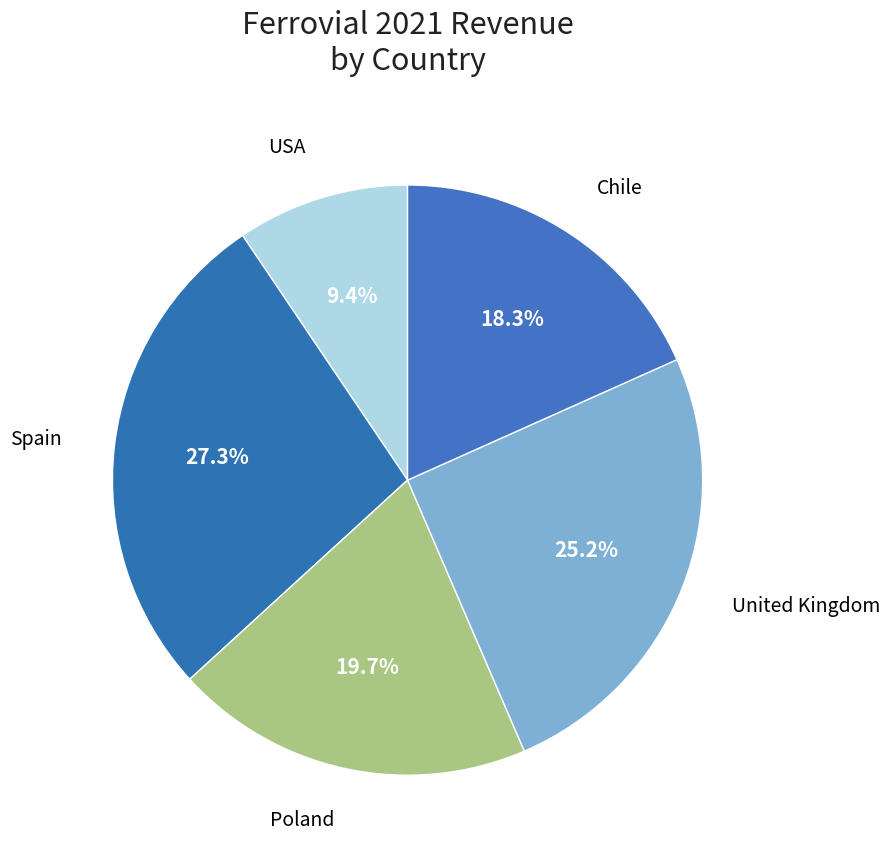

Approximately how many times larger is the value at Spain compared to Poland?

1.4